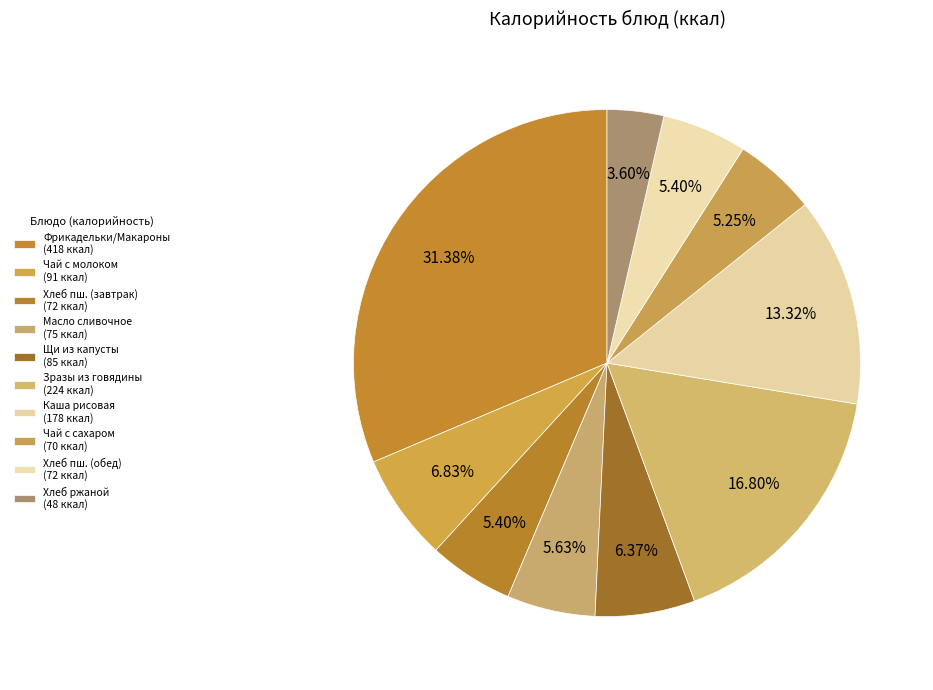

How many slices are in this pie chart?

10